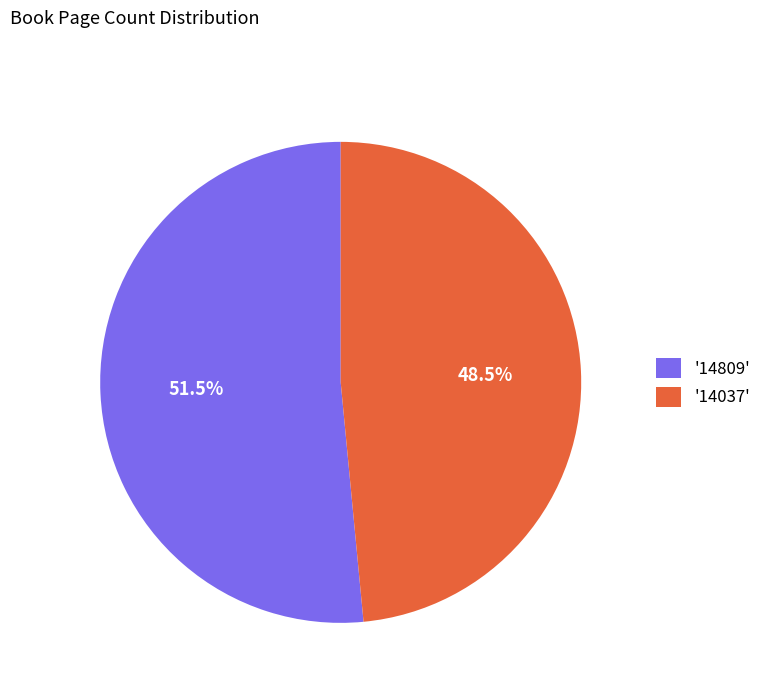

Combined, what portion of the pie is '14037' and '14809'?

100.0%